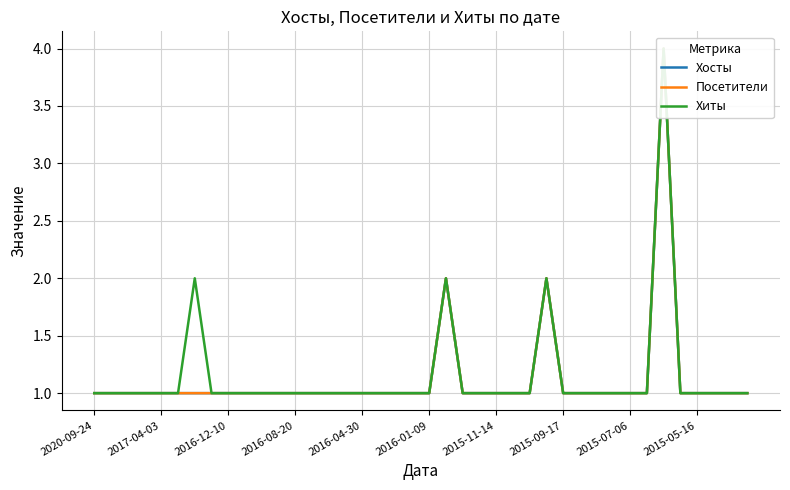

Is this an area chart (filled region under the line)?

No